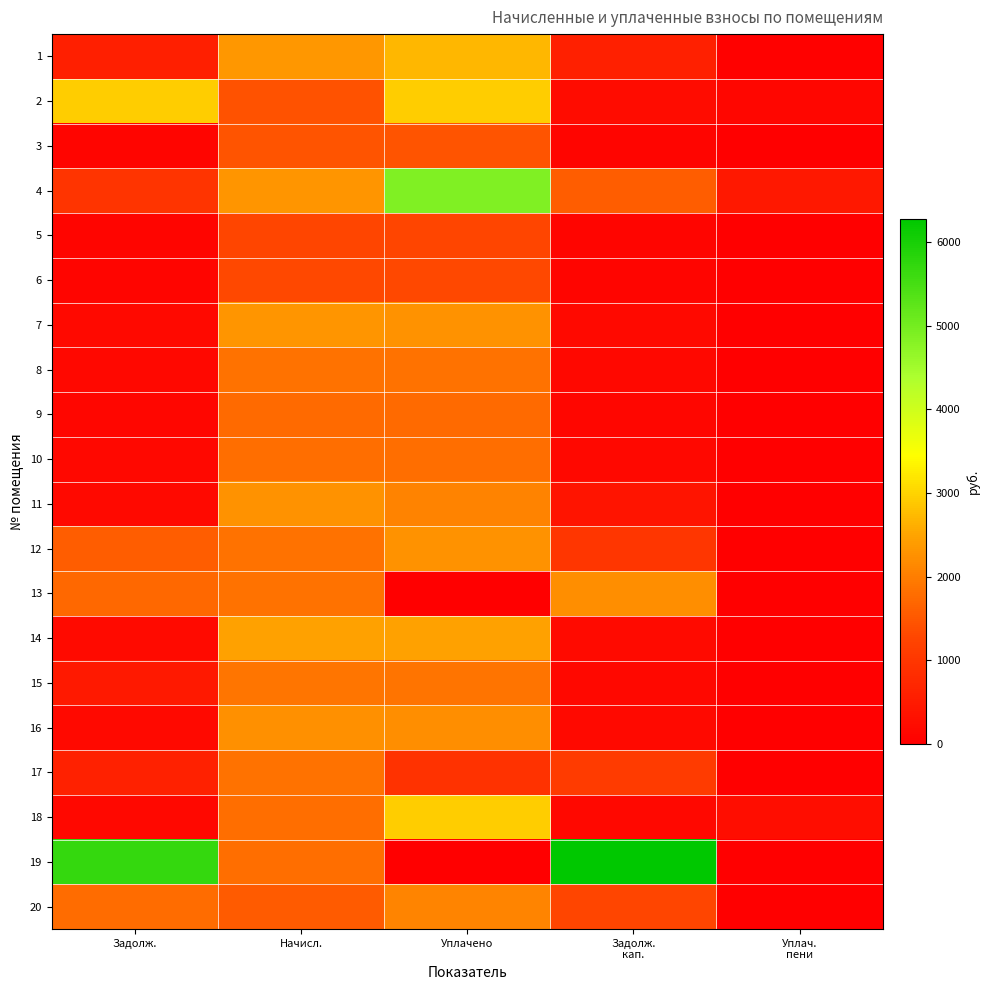

How many data points does each series have?

5